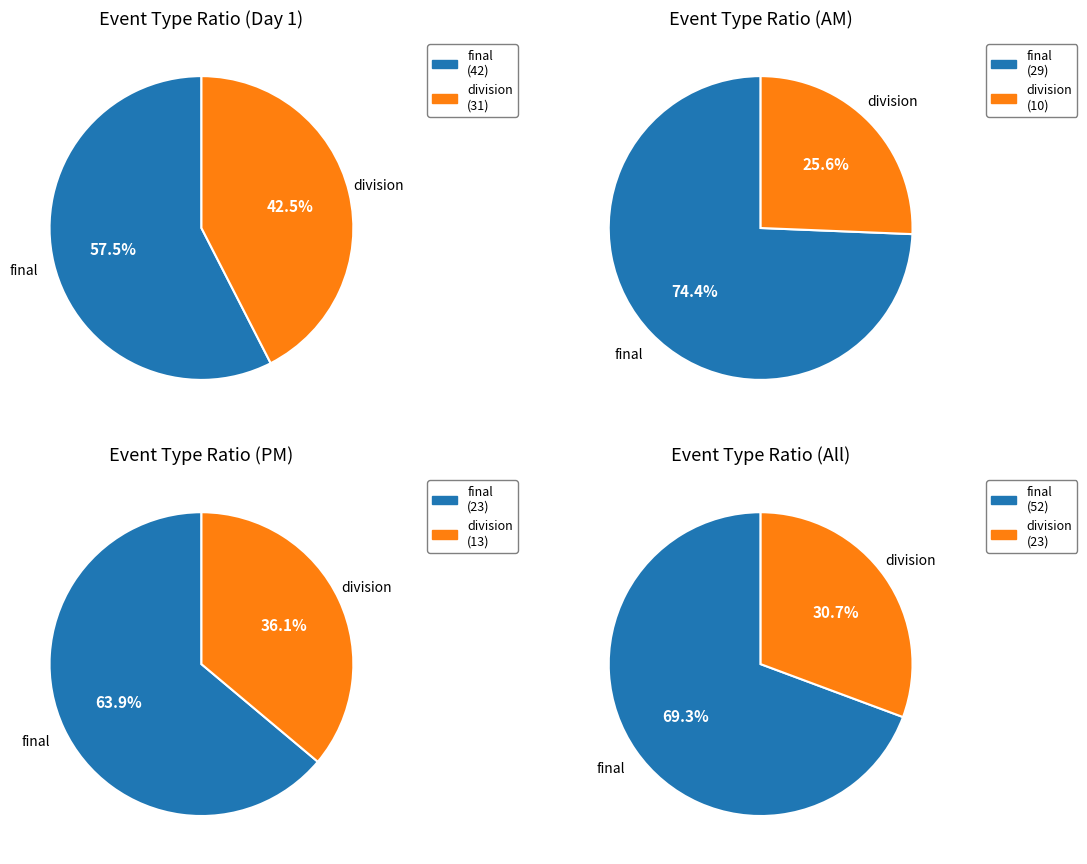

Which category has the biggest portion of the pie?

final